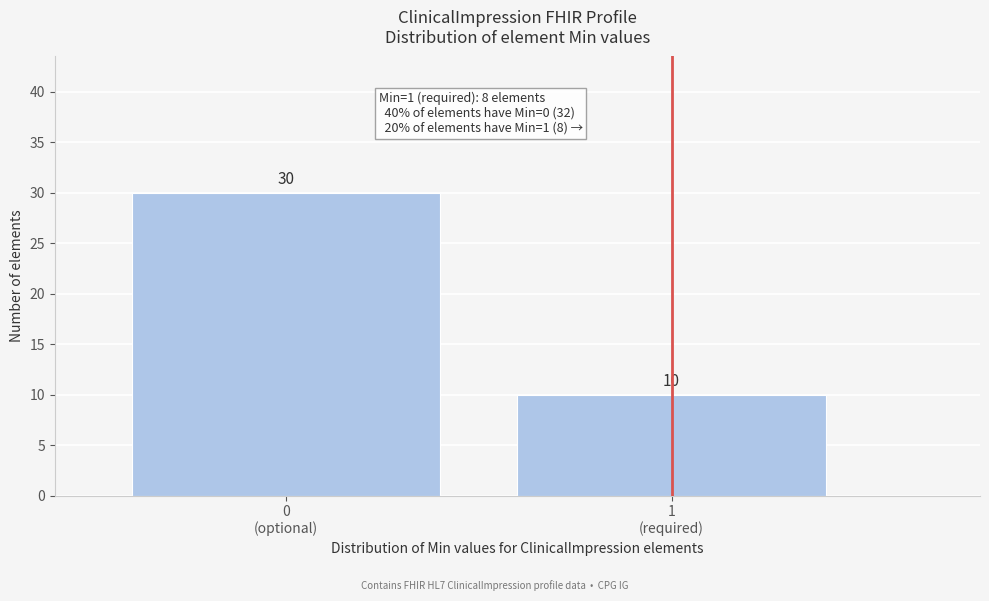

Reading left to right, transcribe all the data shown in this chart.

30	10